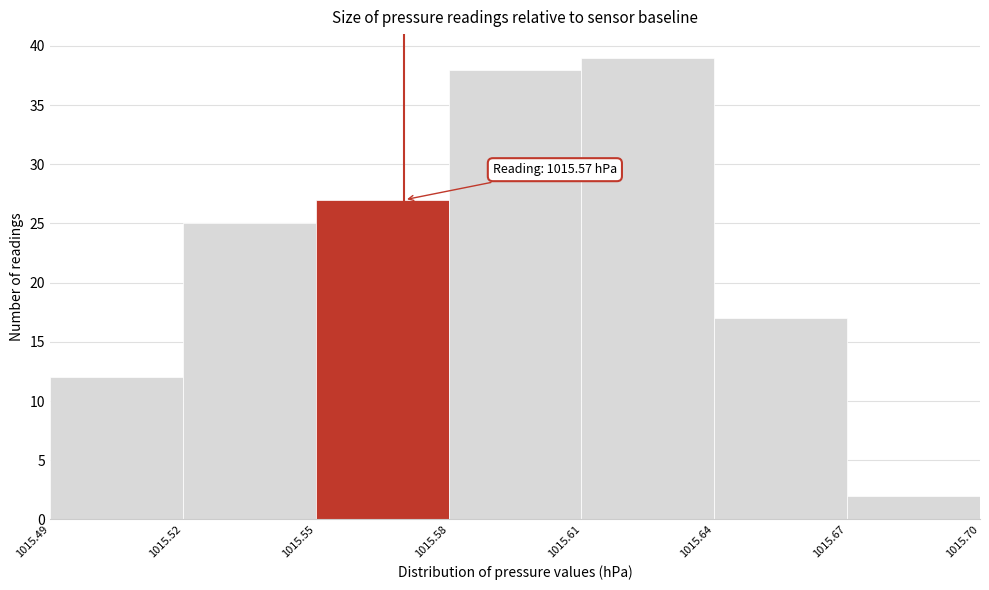

Over which range of the x-axis is the bar tallest?

1015.61 to 1015.64